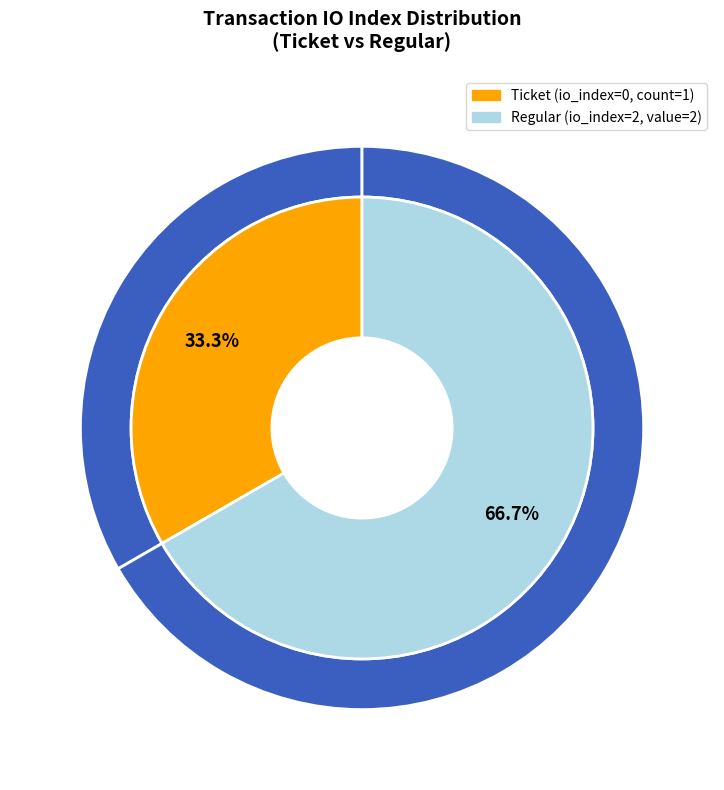

How many segments does this pie chart have?

2